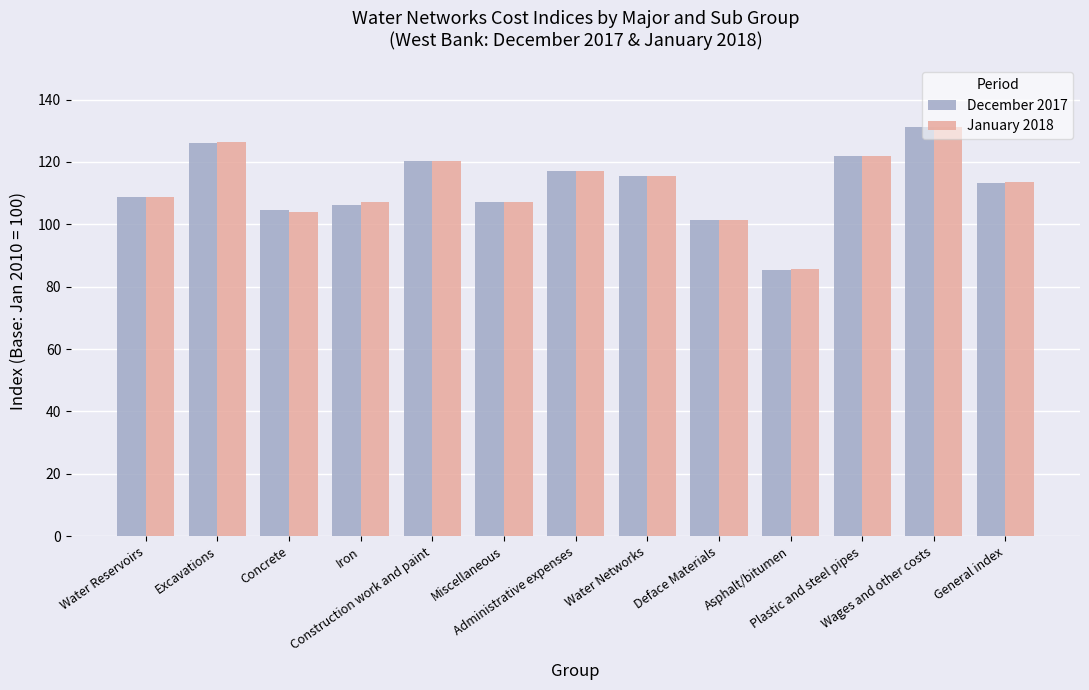

What is the value of the January 2018 bar at the 10th from the left?

85.7